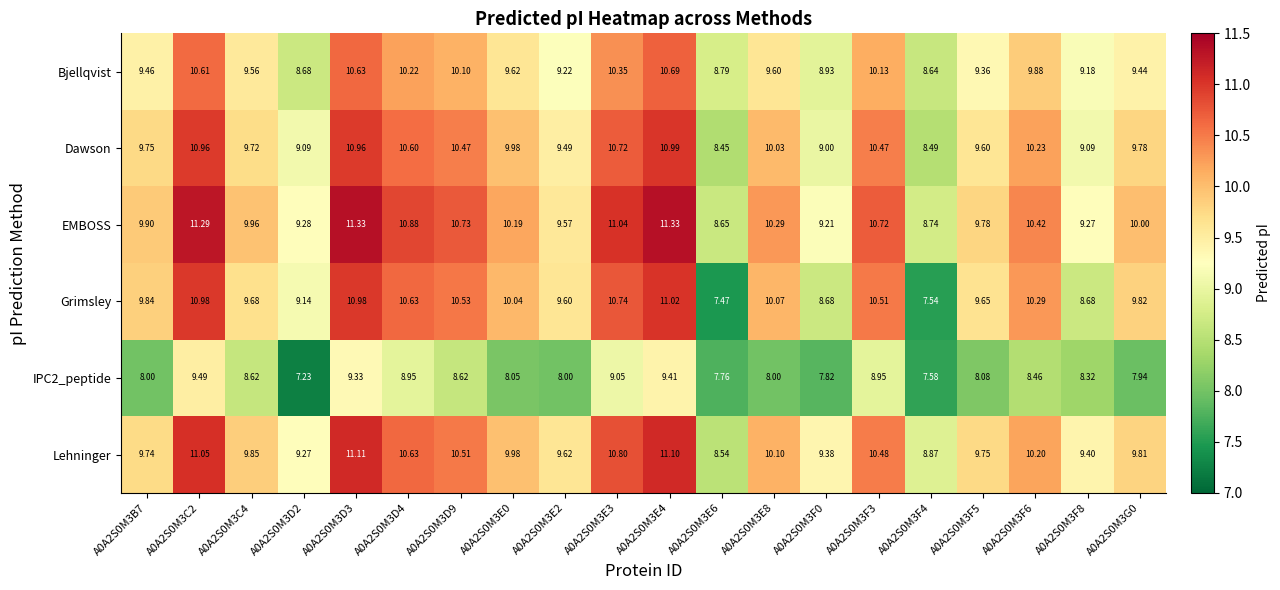

Is the value of IPC2_peptide at A0A2S0M3F5 greater than the value of Dawson at A0A2S0M3D3?

No